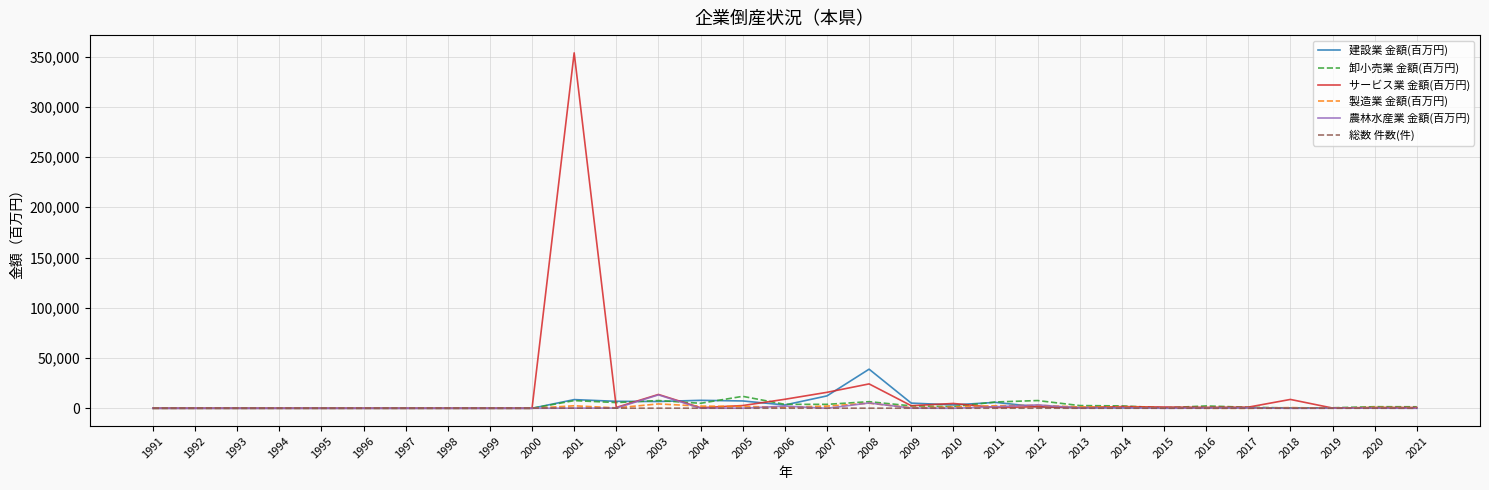

What is the maximum value for 卸小売業 金額(百万円)?

11893